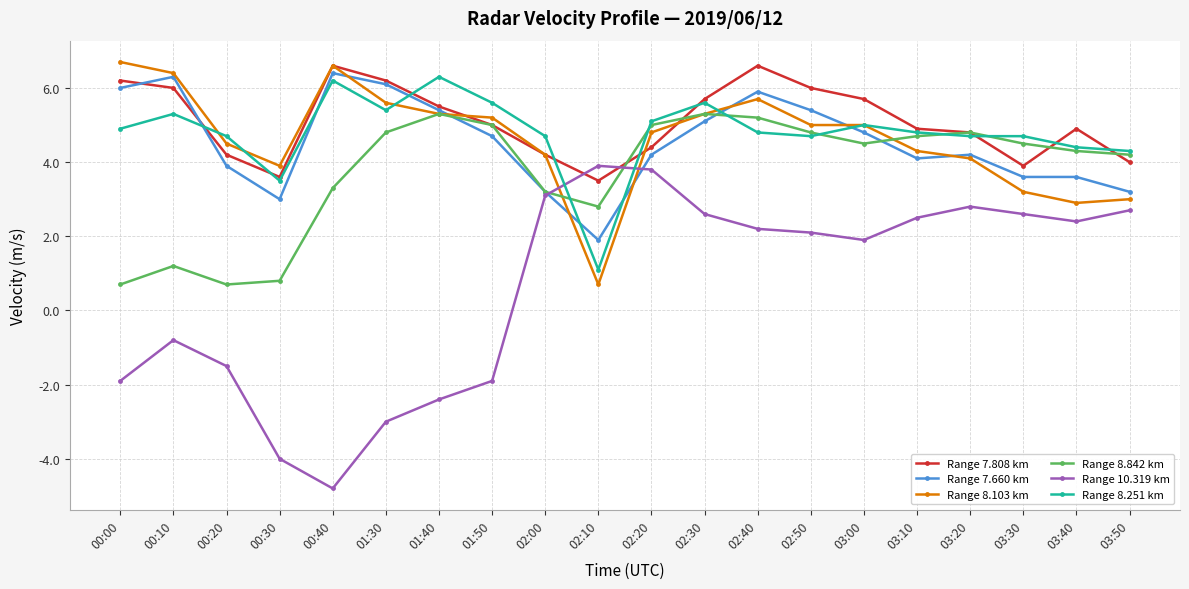

What is the difference between the maximum and minimum values in the Range 7.808 km series?

3.1